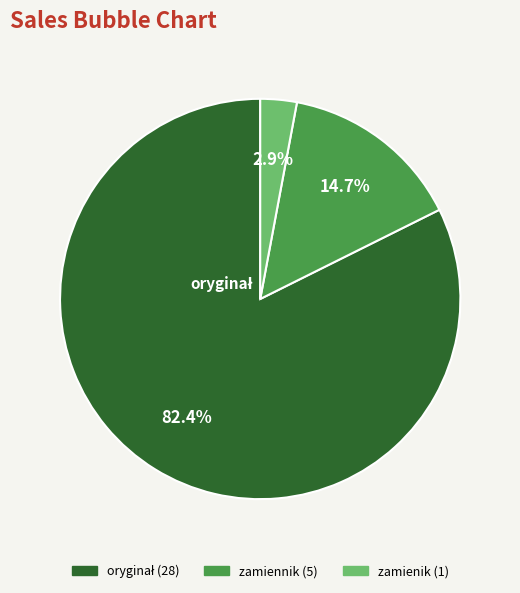

Is there any slice that represents more than half of the pie?

Yes